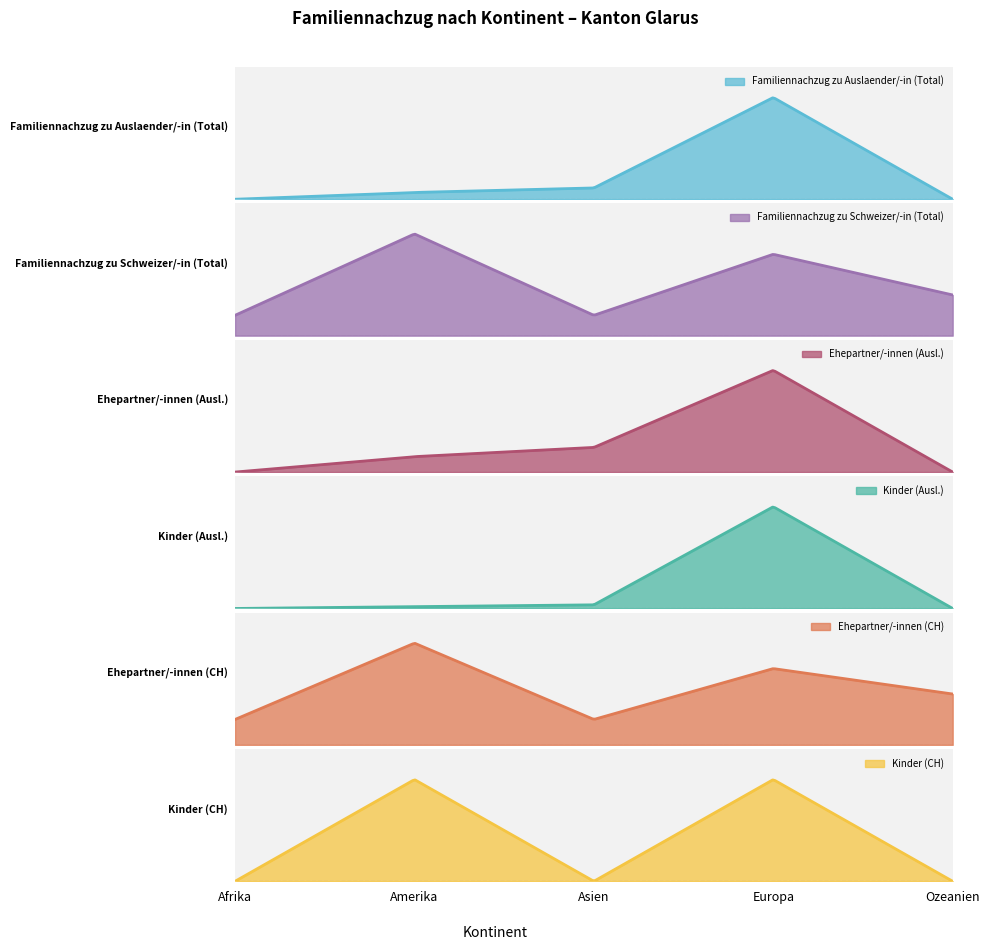

How many data points in Kinder (Ausl.) are less than 1?

2